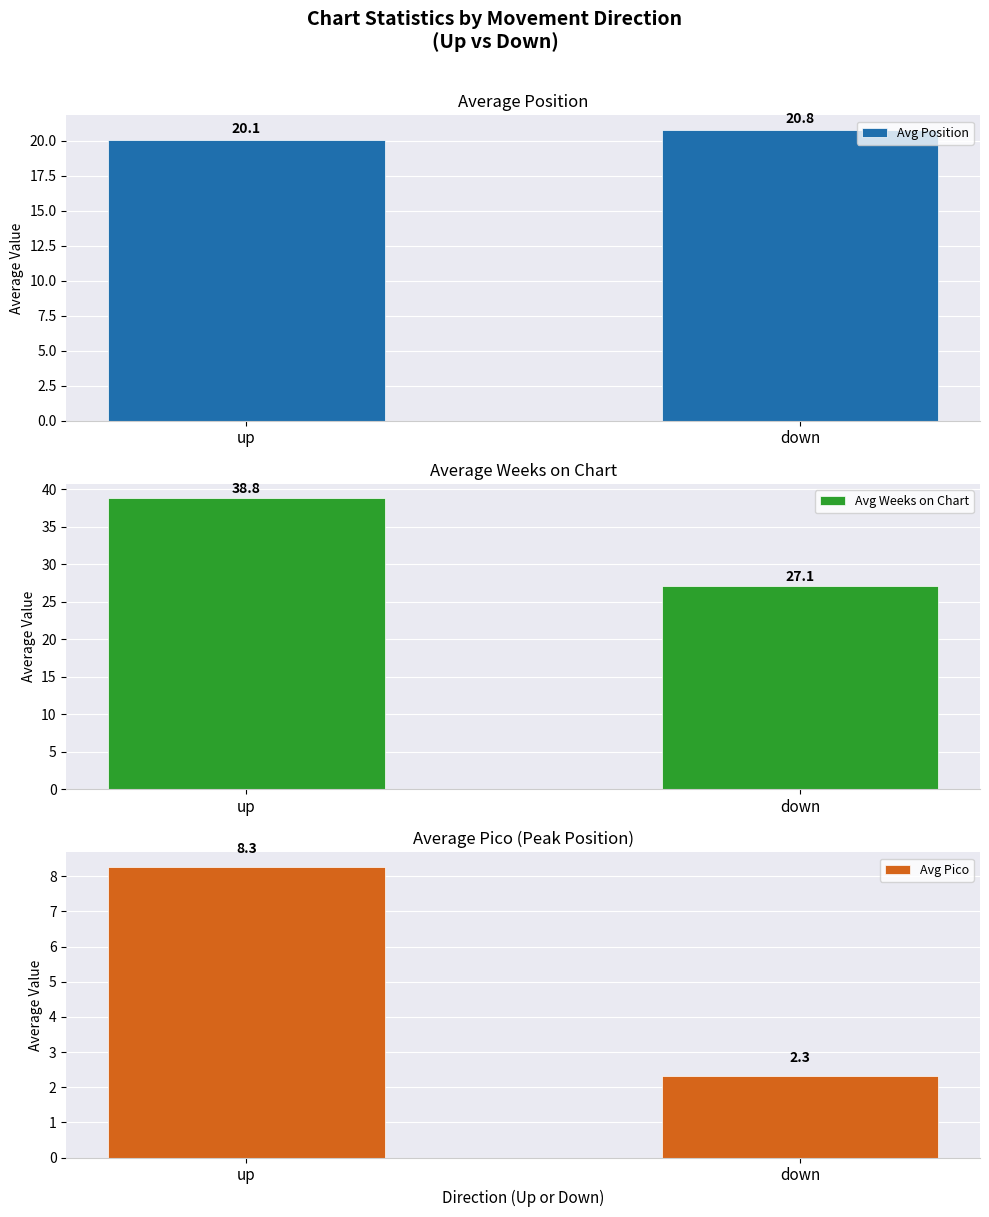

Is the value of Avg Pico at up greater than the value of Avg Weeks on Chart at down?

No